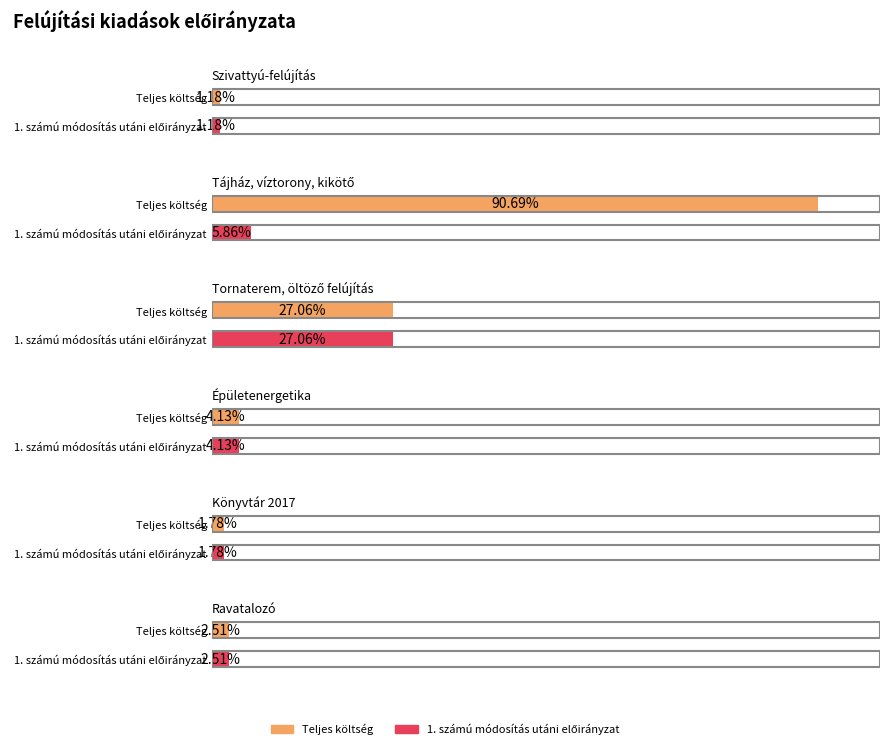

How many values in the Teljes költség series are below 3720778?

3